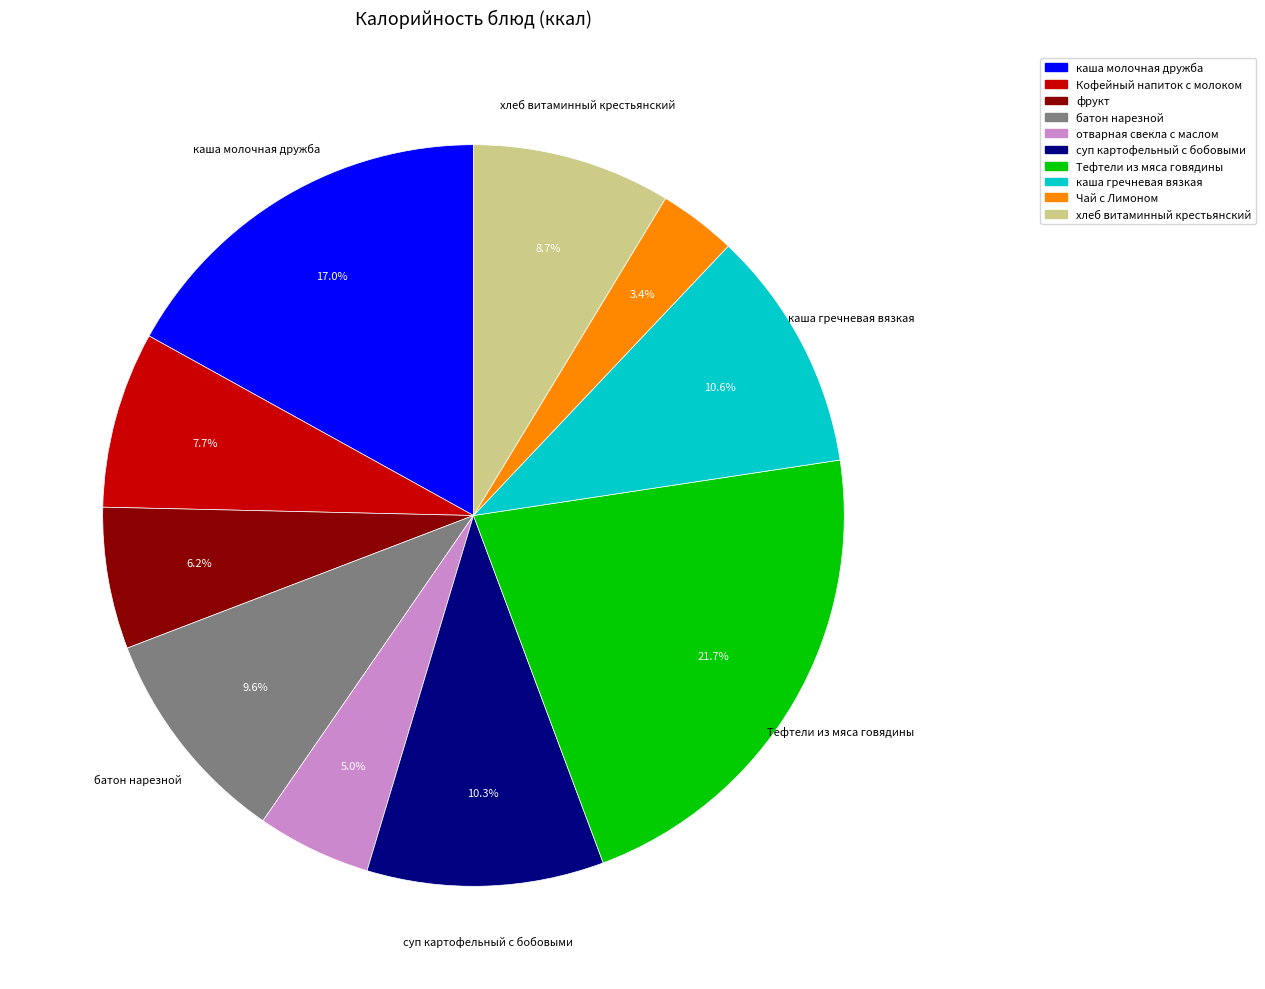

To the nearest percent, what percentage of the pie is каша гречневая вязкая?

11%